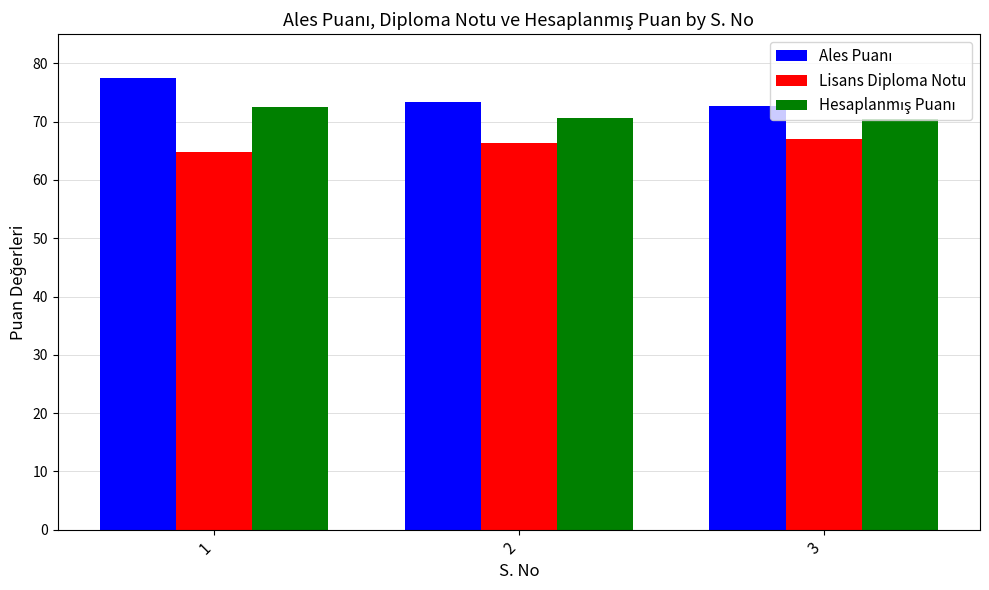

What is the minimum value for Lisans Diploma Notu?

64.8